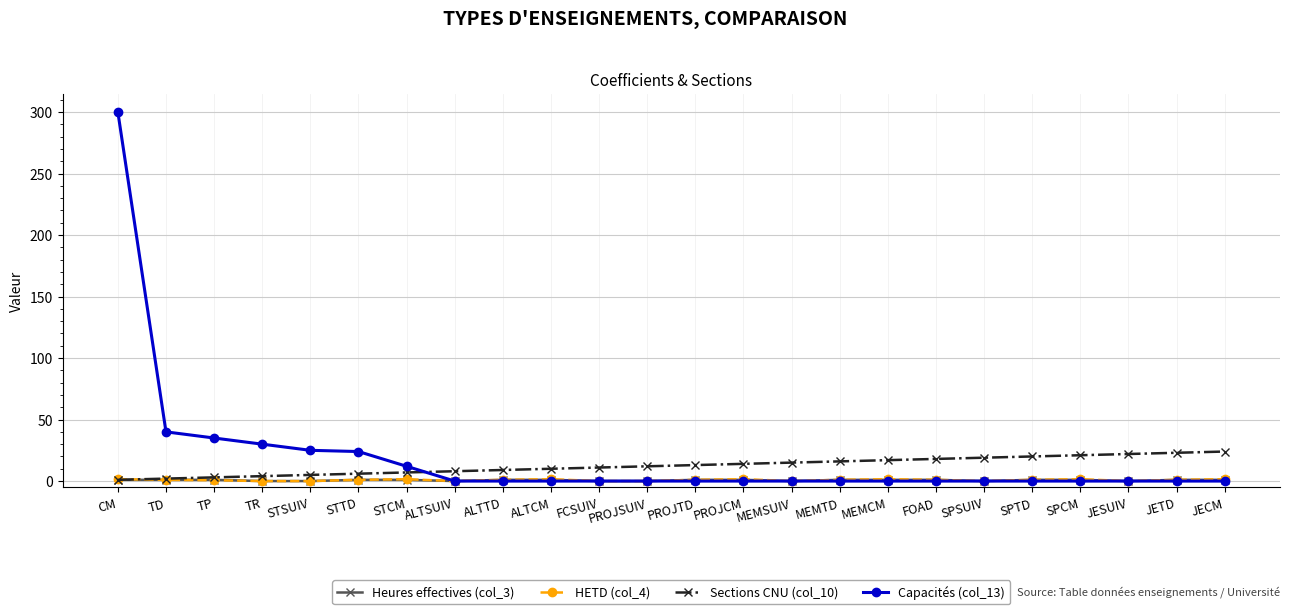

What is the average value of the Heures effectives (col_3) series?

0.7